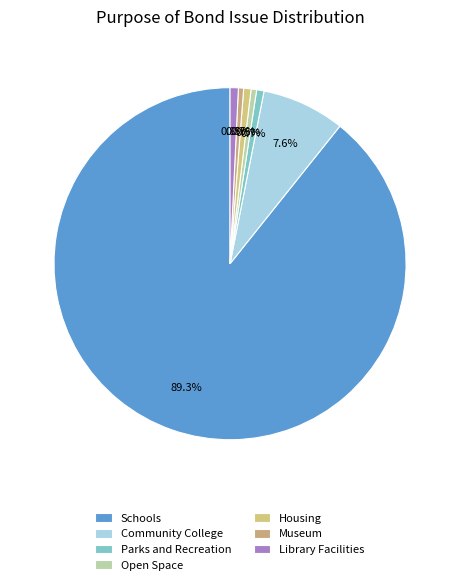

Count the number of slices in the pie.

7